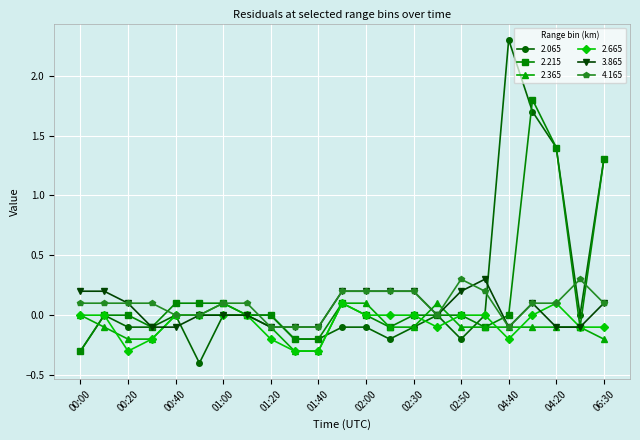

What are all the series names shown in the legend?

2.065, 2.215, 2.365, 2.665, 3.865, 4.165